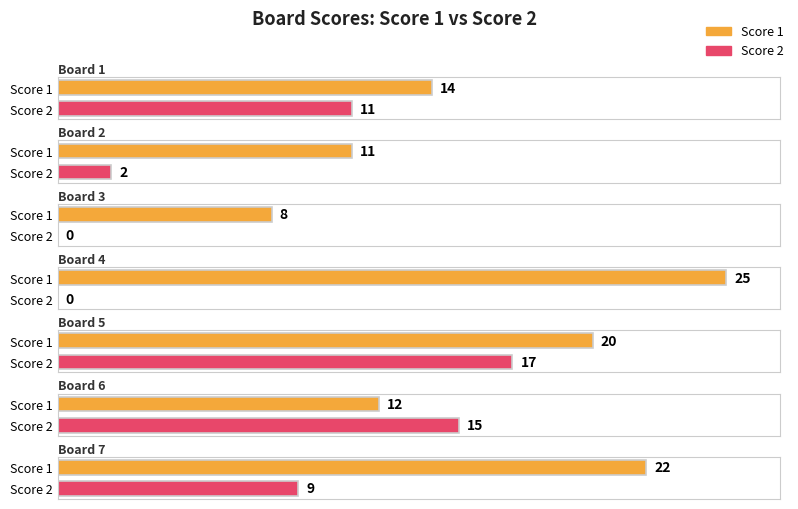

List the labels in order of Score 1 value, largest first.

4, 7, 5, 1, 6, 2, 3